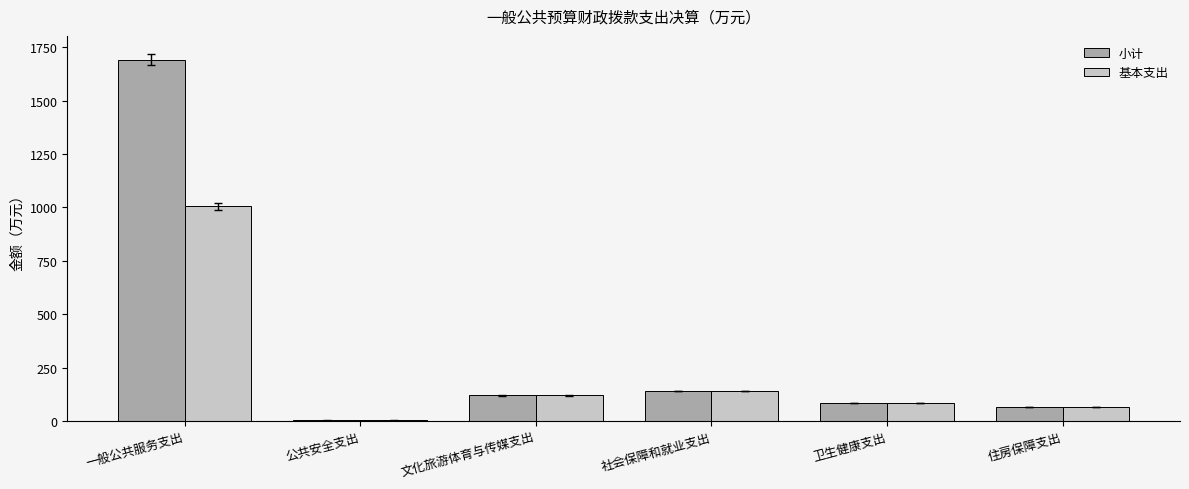

The value of 基本支出 at 文化旅游体育与传媒支出 is 120.0. True or false?

True